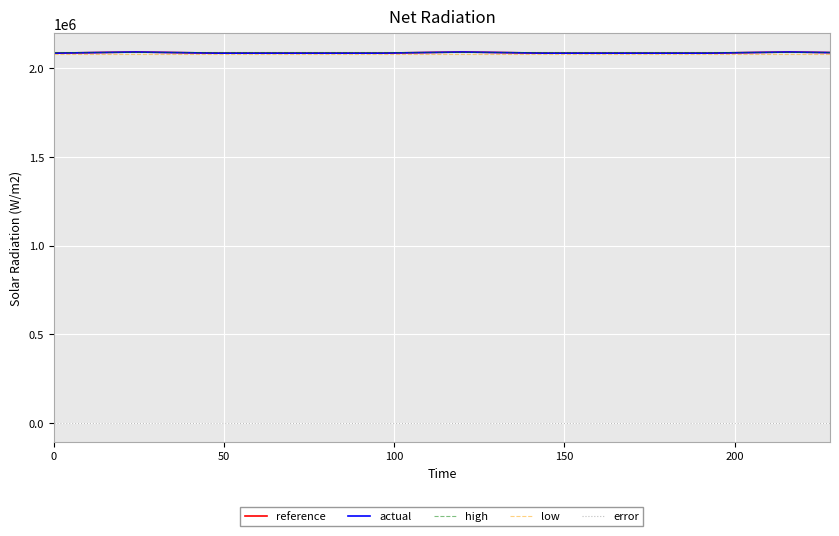

True or false: actual and error cross at least once.

False